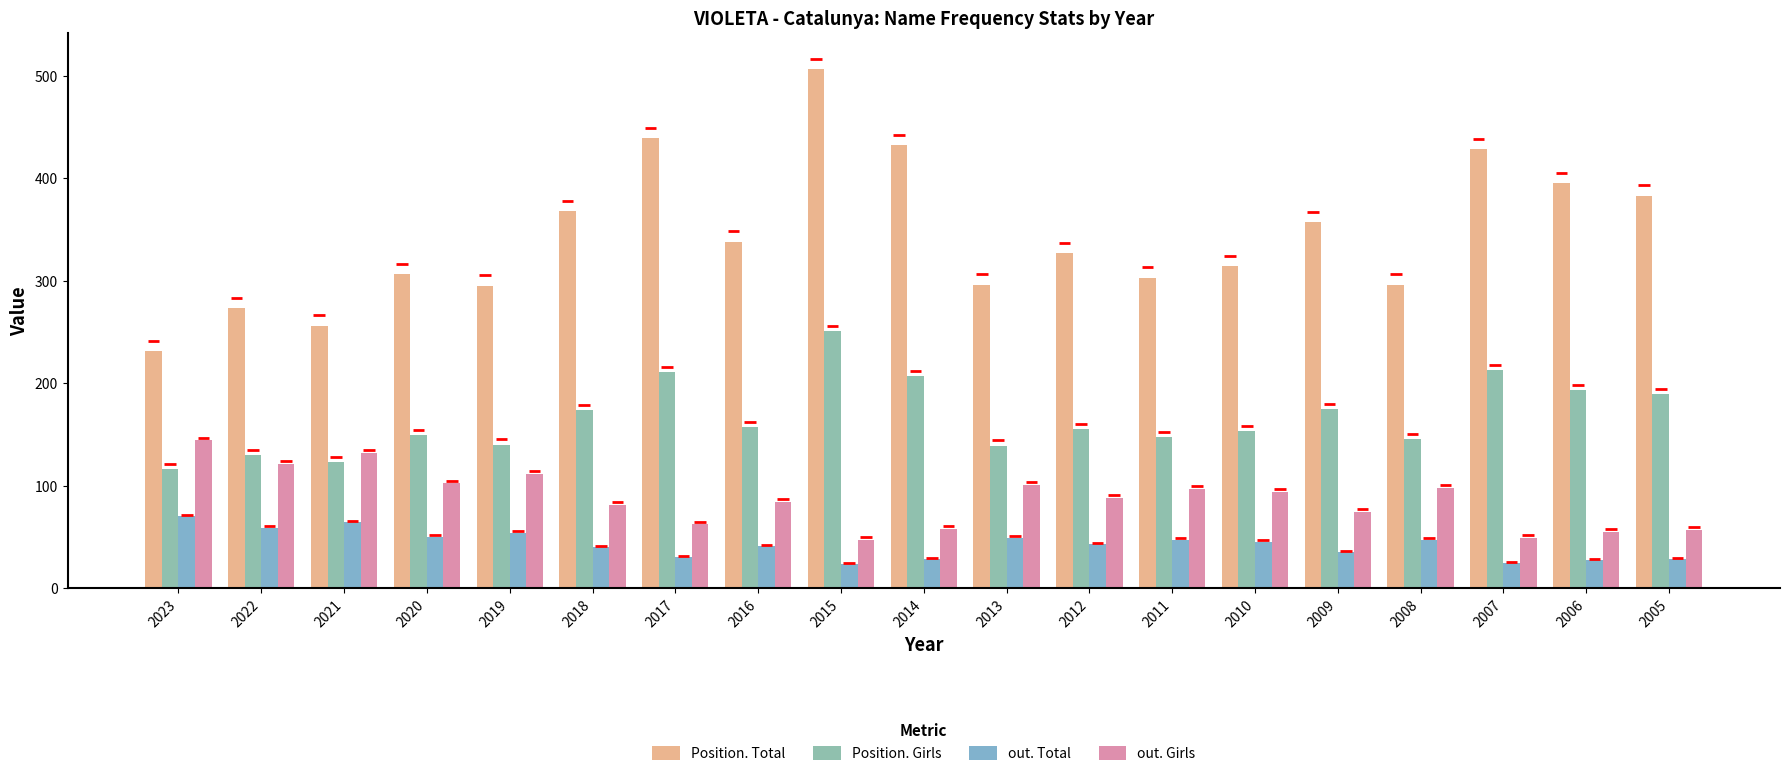

Is the value of Position. Girls at 2011 greater than the value of out. Total at 2006?

Yes